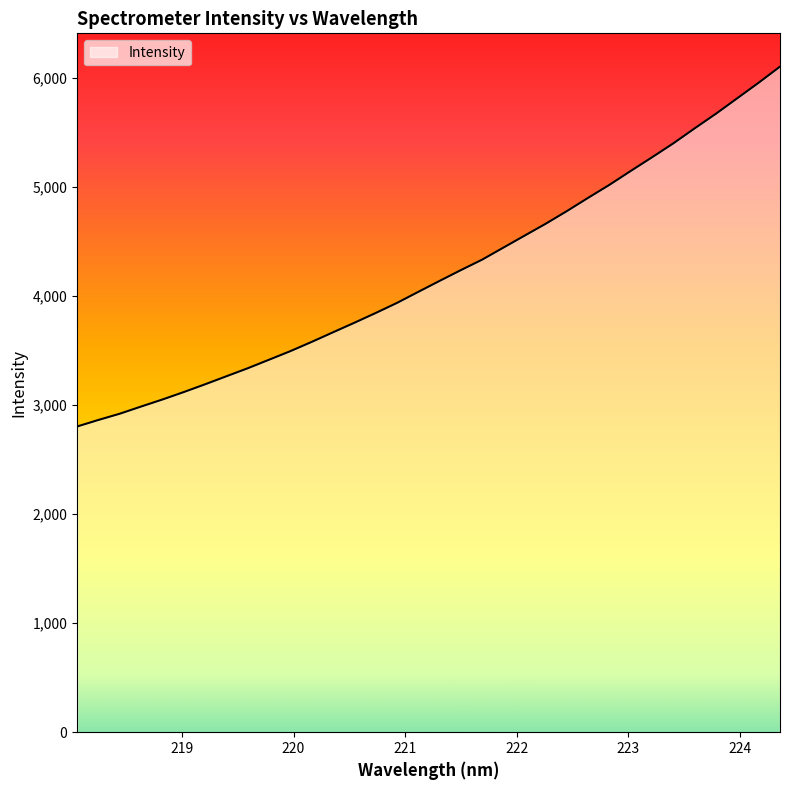

What is the difference between the maximum and second lowest values?

3239.4